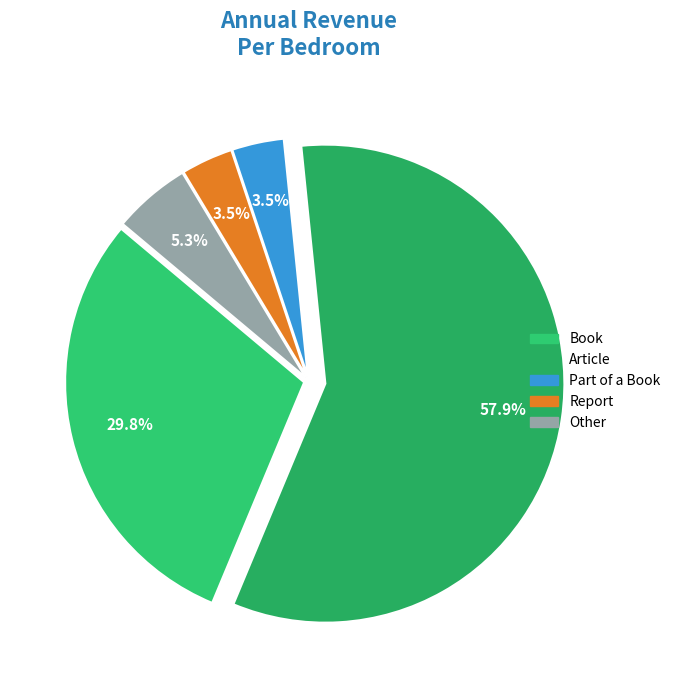

How many slices are in this pie chart?

5